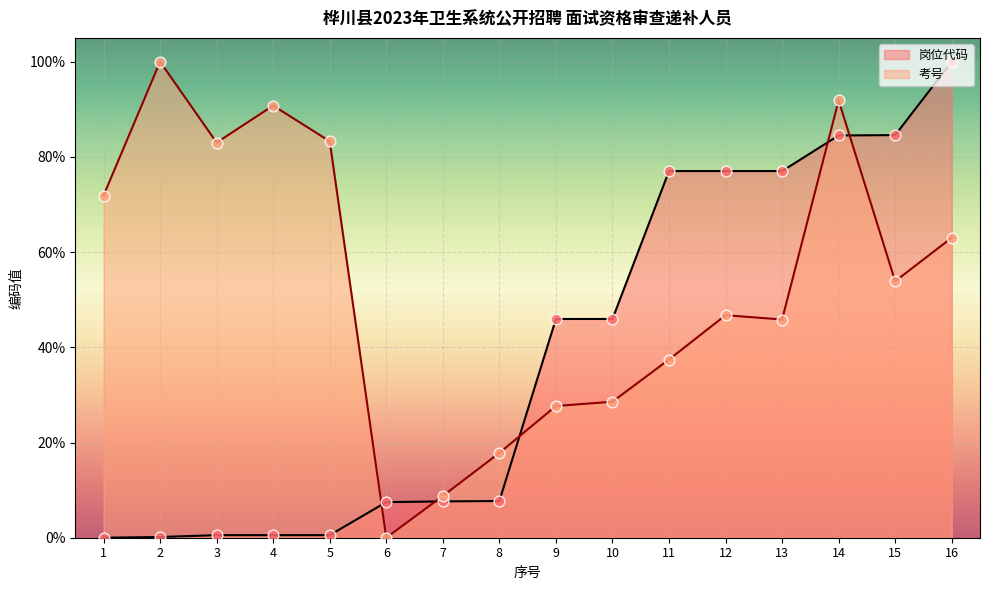

Which series has the widest spread of Y values?

岗位代码